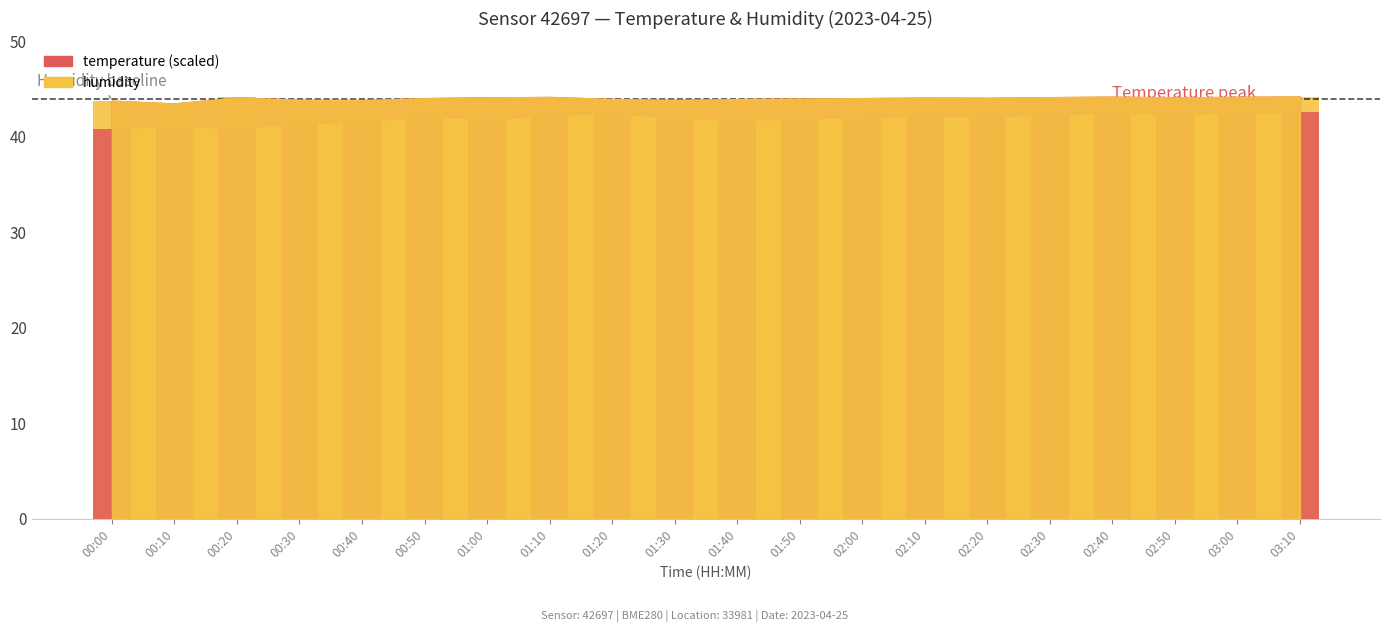

What position from the right is 02:50?

3